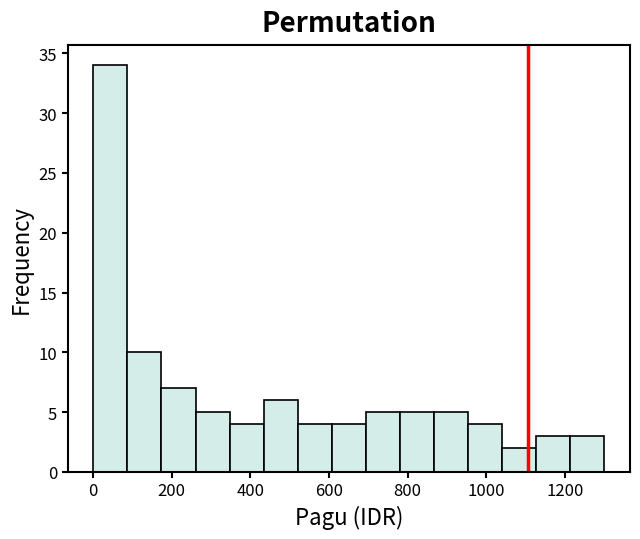

How tall is the bar that spans 440 to 520 on the x-axis? Neither the bar edges nor the heights are printed on the chart, so give them approximately, as read against the axes.

6